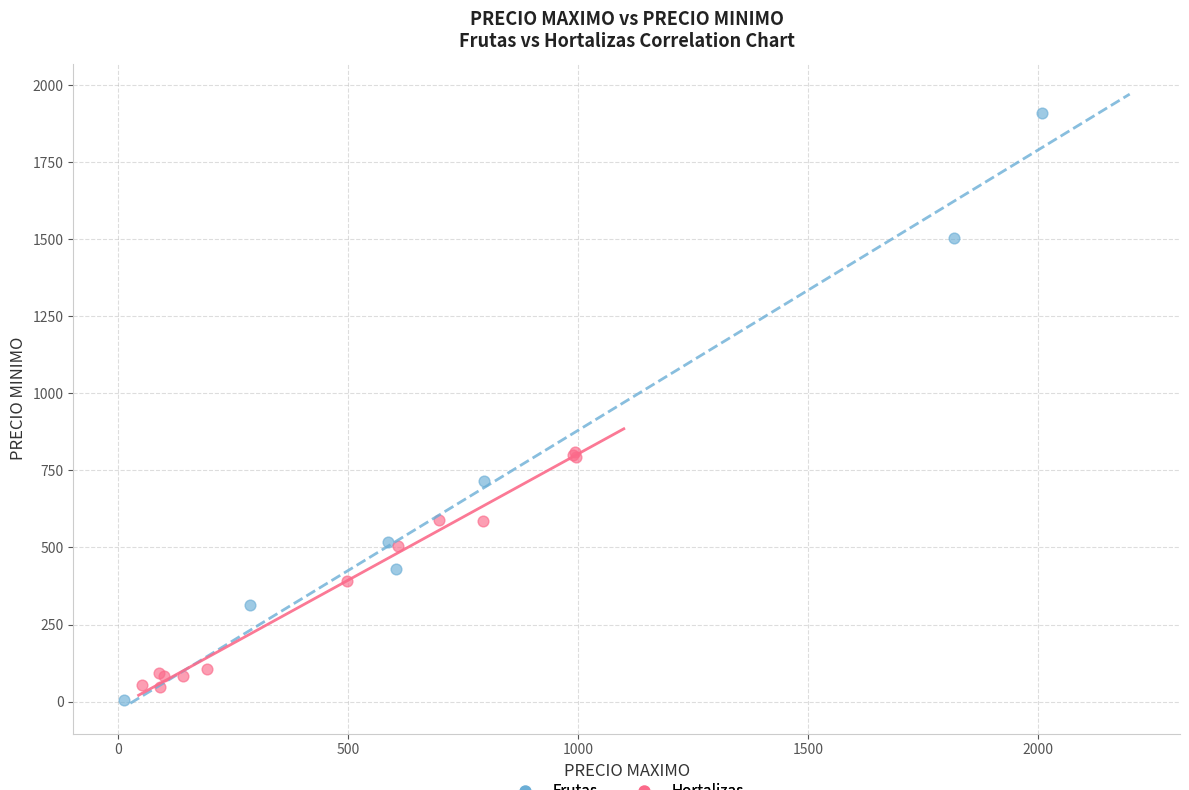

What are all the series names shown in the legend?

Frutas, Hortalizas